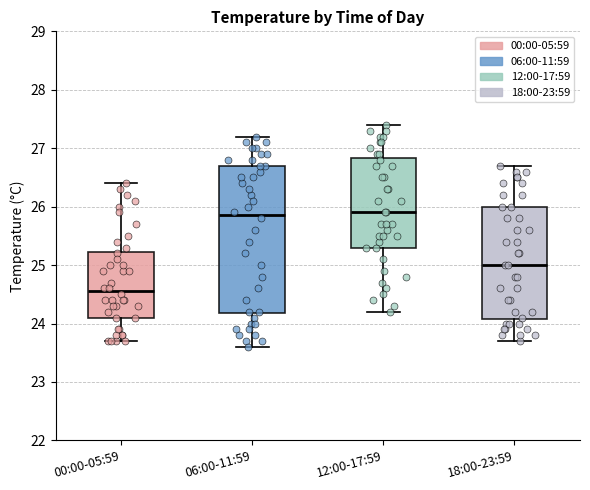

Reading left to right, transcribe this box plot: for each box, give where its median line is, the range the box spans, and where its two whiskers end, as read against the y-axis. The values are not printed on the chart, so give them approximately, as read against the axis.

00:00-05:59: median 24.6, box 24.1 to 25.2, whiskers 23.7 to 26.4
06:00-11:59: median 25.9, box 24.2 to 26.7, whiskers 23.6 to 27.2
12:00-17:59: median 25.9, box 25.3 to 26.8, whiskers 24.2 to 27.4
18:00-23:59: median 25.0, box 24.1 to 26.0, whiskers 23.7 to 26.7